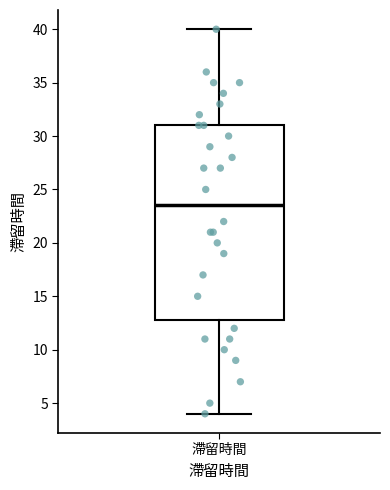

Where does the lower whisker of the box for 滯留時間 end on the y-axis? The values are not printed on the chart, so give them approximately, as read against the axis.

4.0